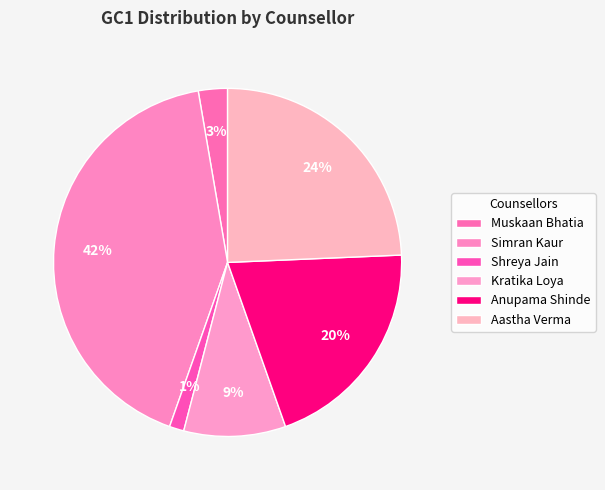

To the nearest percent, what portion does Muskaan Bhatia represent?

3%